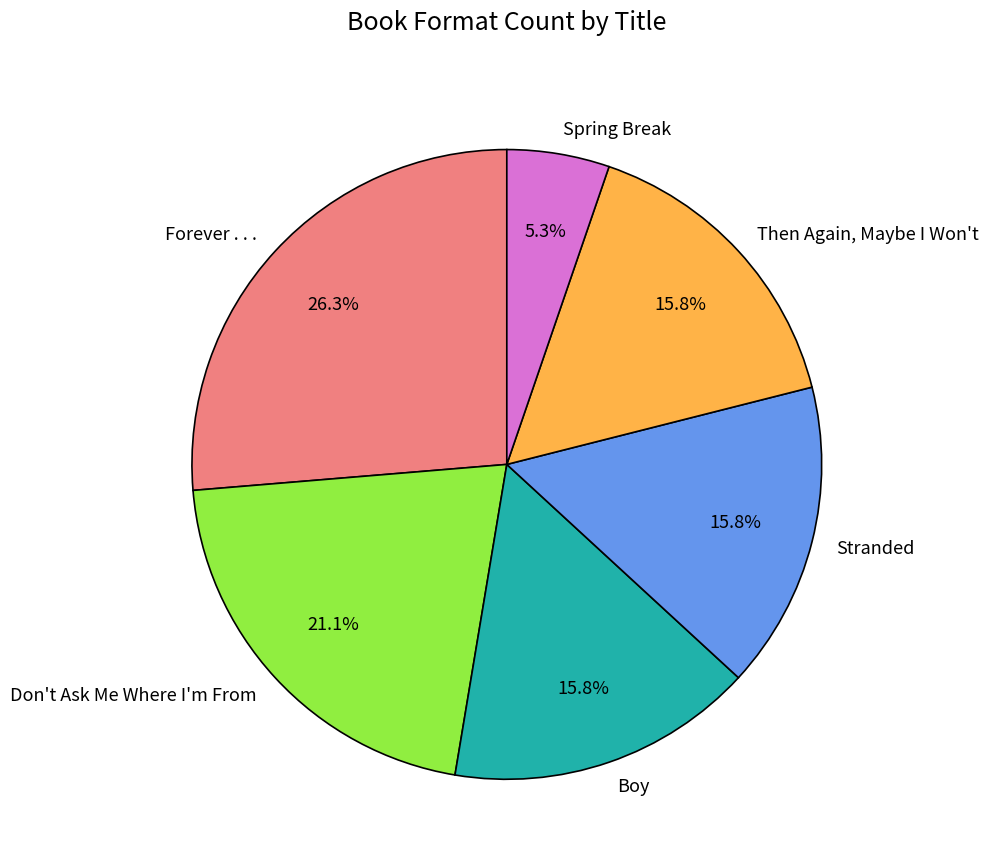

What is the smallest slice in the pie chart?

Spring Break